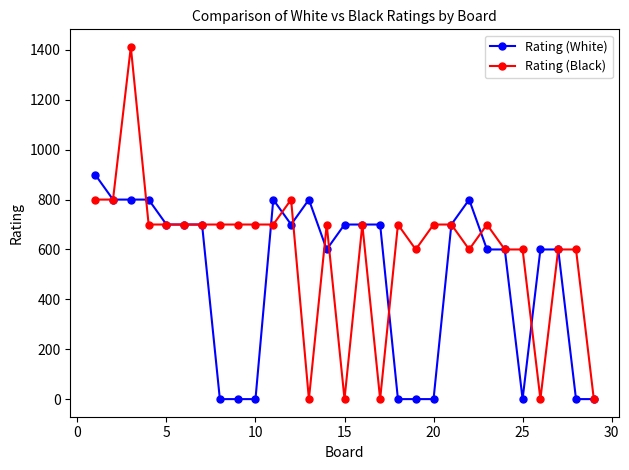

What is the highest value of the Rating (White) series?

900